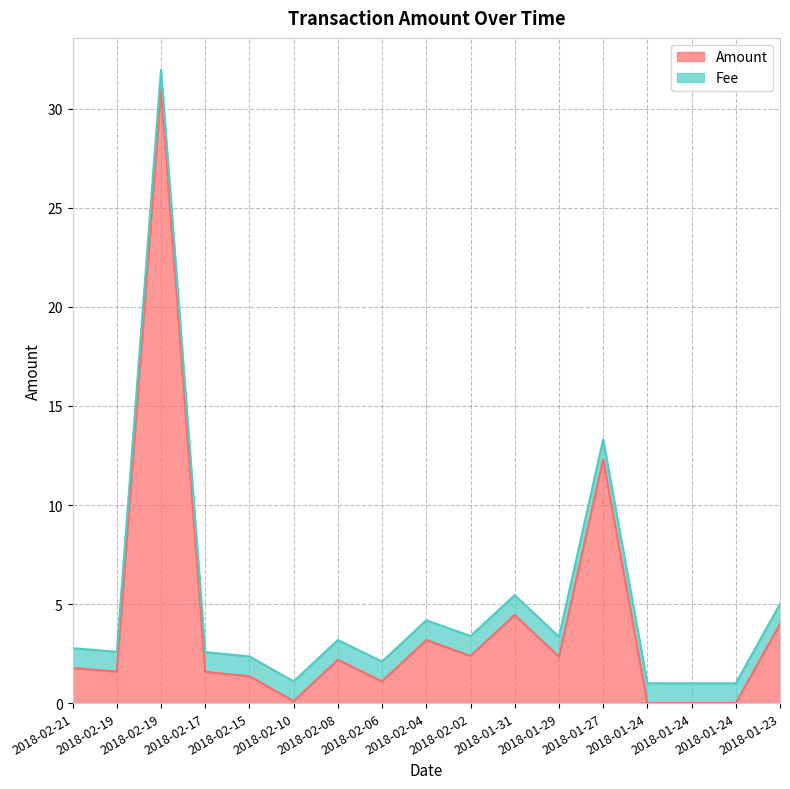

What is the difference between the second highest and second lowest values?

12.3